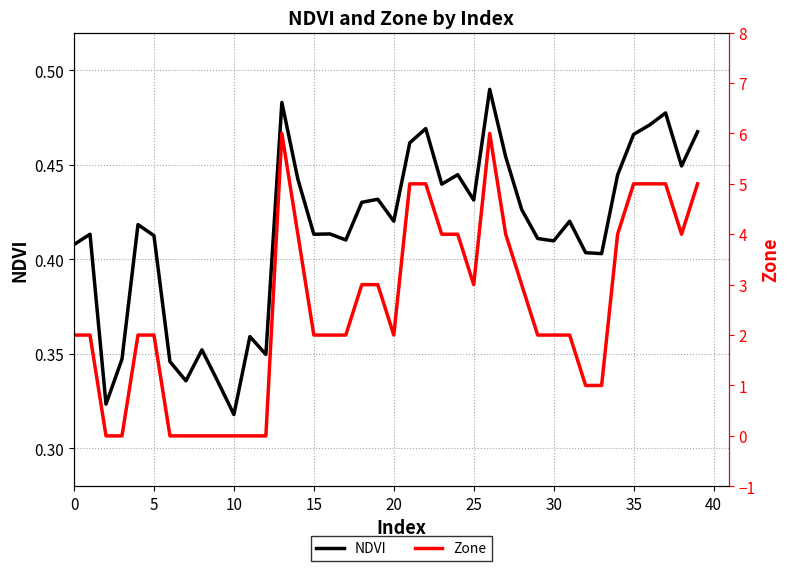

Reading left to right, what are all the values shown in this chart?

NDVI: 0.4	0.4	0.3	0.3	0.4	0.4	0.3	0.3	0.4	0.3	0.3	0.4	0.3	0.5	0.4	0.4	0.4	0.4	0.4	0.4	0.4	0.5	0.5	0.4	0.4	0.4	0.5	0.5	0.4	0.4	0.4	0.4	0.4	0.4	0.4	0.5	0.5	0.5	0.4	0.5
Zone: 2.0	2.0	0.0	0.0	2.0	2.0	0.0	0.0	0.0	0.0	0.0	0.0	0.0	6.0	4.0	2.0	2.0	2.0	3.0	3.0	2.0	5.0	5.0	4.0	4.0	3.0	6.0	4.0	3.0	2.0	2.0	2.0	1.0	1.0	4.0	5.0	5.0	5.0	4.0	5.0